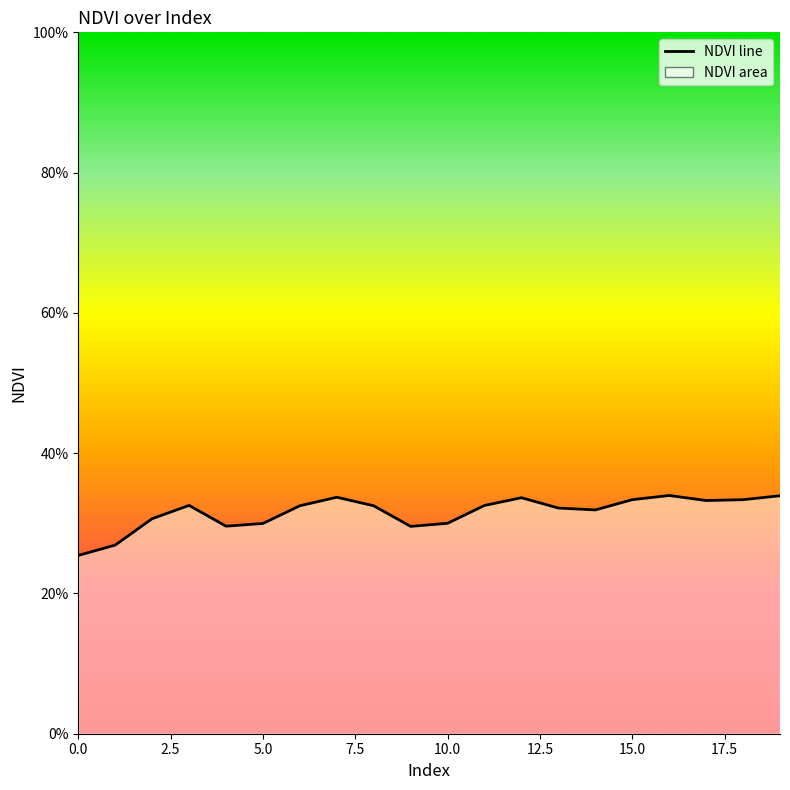

True or false: the data shows 0.4 at 2.5.

False